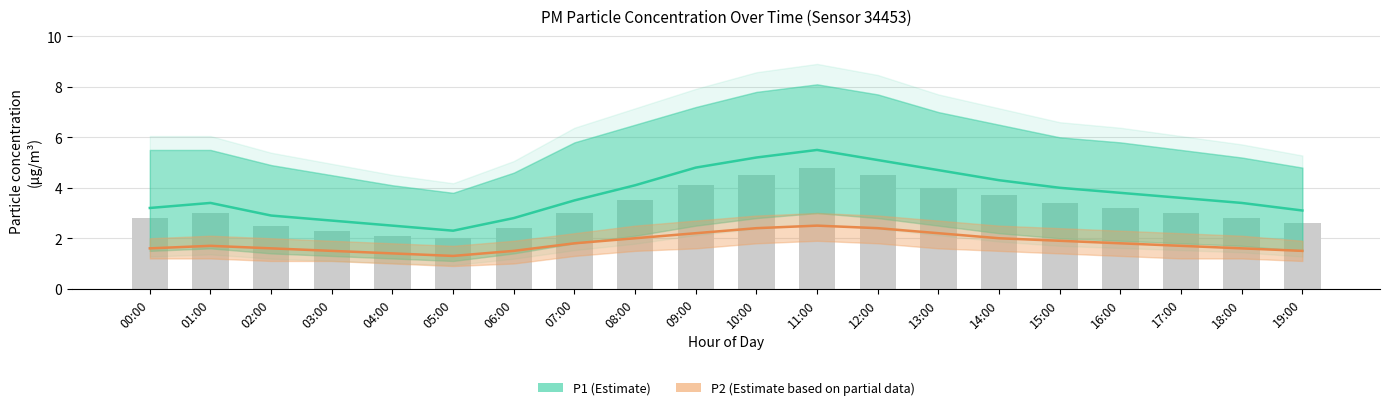

Rank the series by their average value, from lowest to highest.

P2, P1